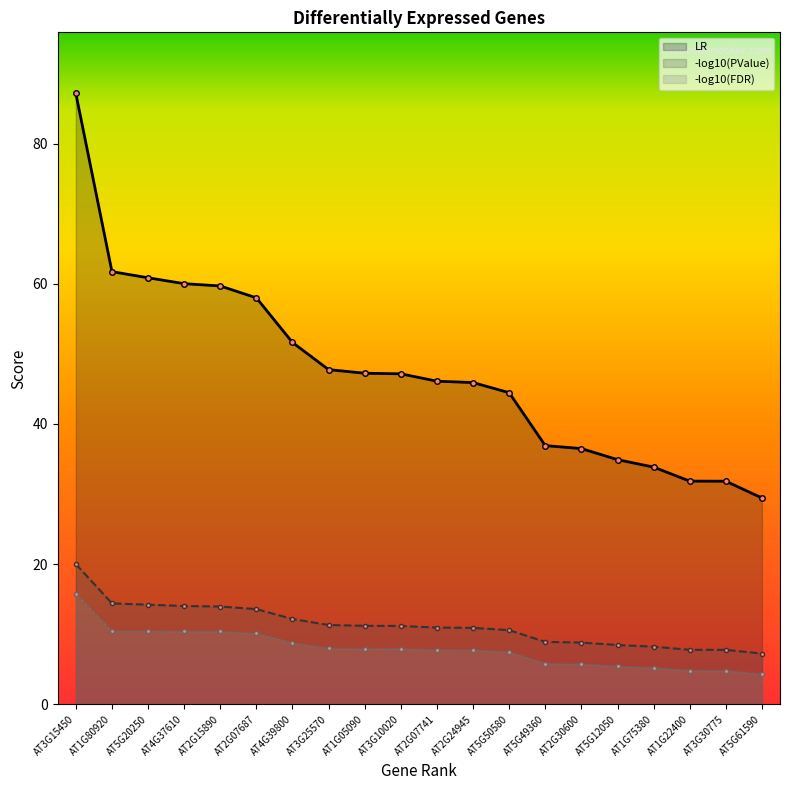

What is the minimum value for -log10(FDR)?

4.3